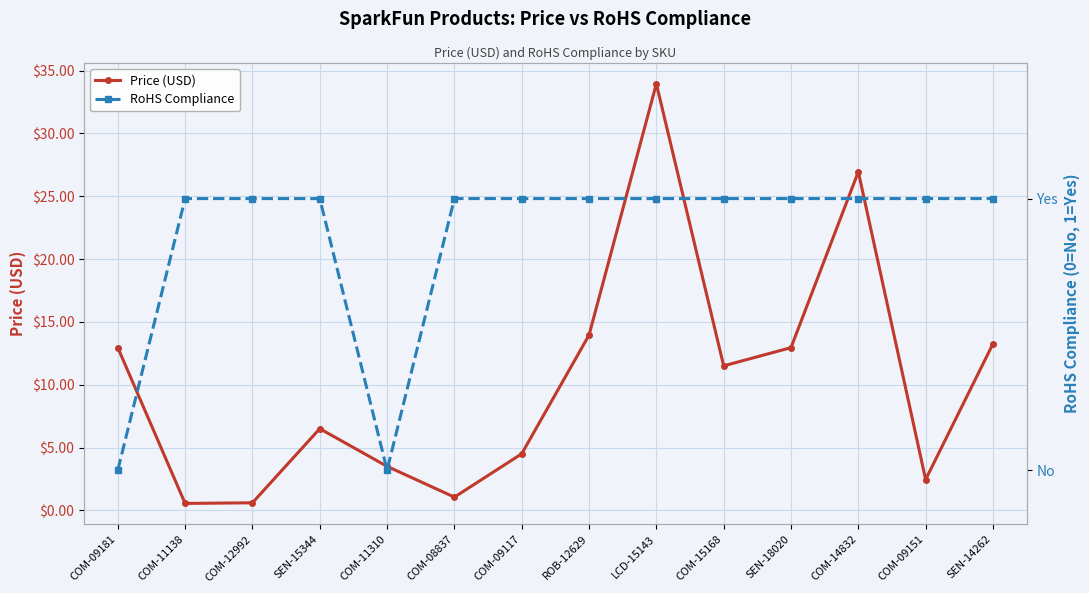

Where is RoHS Compliance nearest to the value 0?

COM-09181